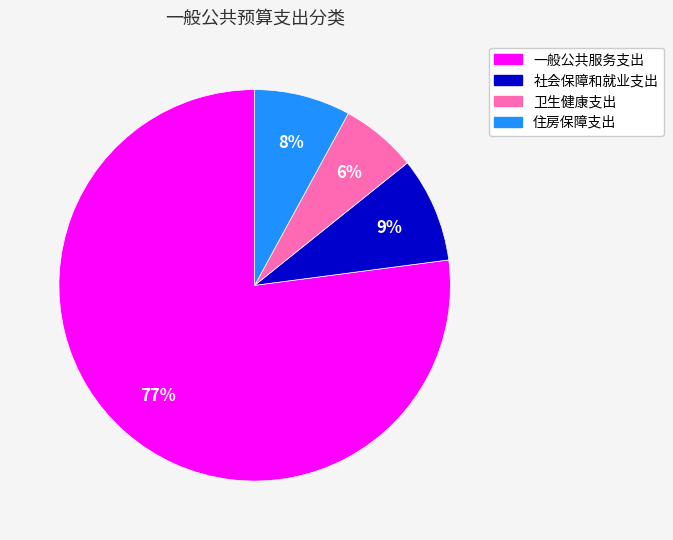

Is it true that 一般公共服务支出 is 64% of the pie?

False